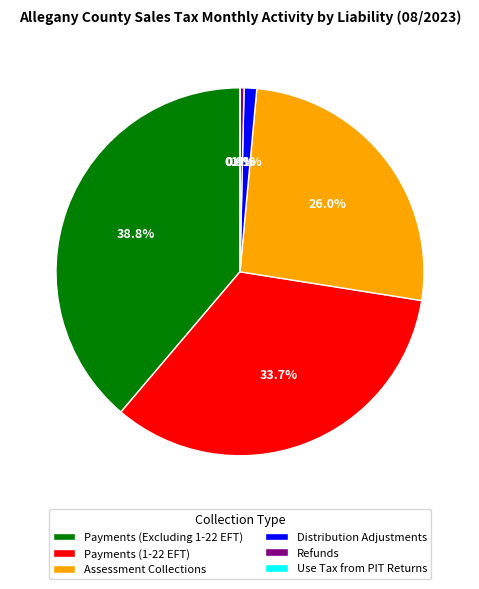

Approximately how many times larger is the value at Assessment Collections compared to Payments (Excluding 1-22 EFT)?

0.7